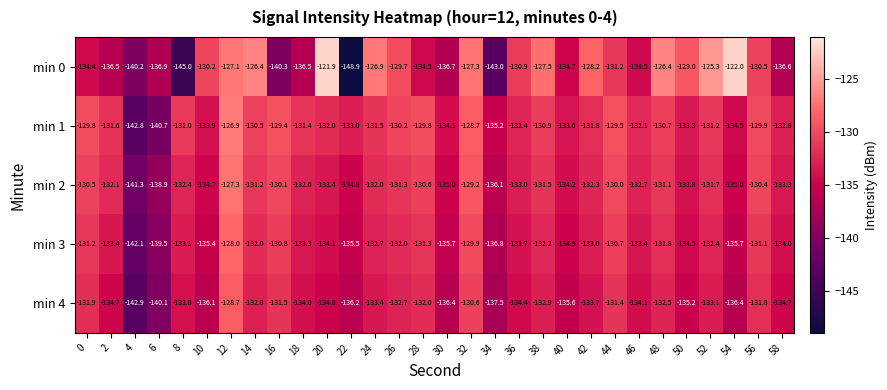

Rank the series at 18 from lowest to highest value.

min 0, min 4, min 3, min 2, min 1